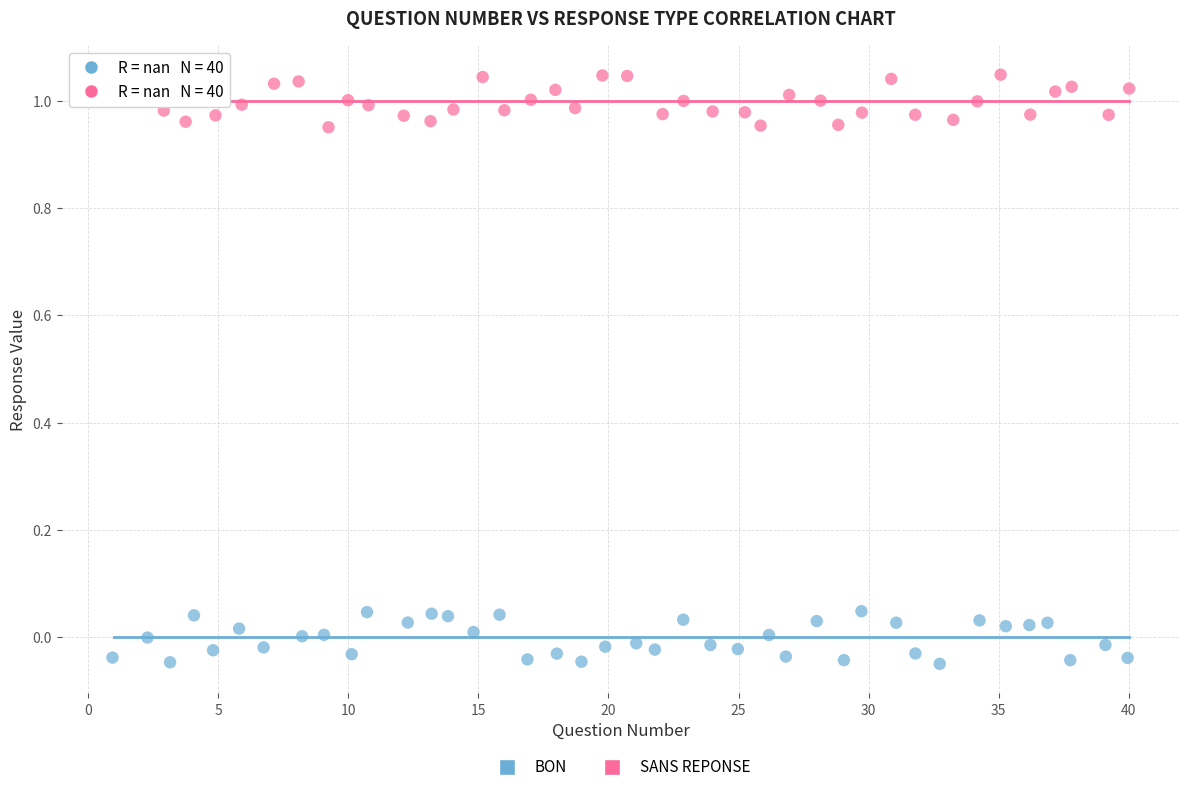

Which series reaches the minimum Y coordinate?

BON